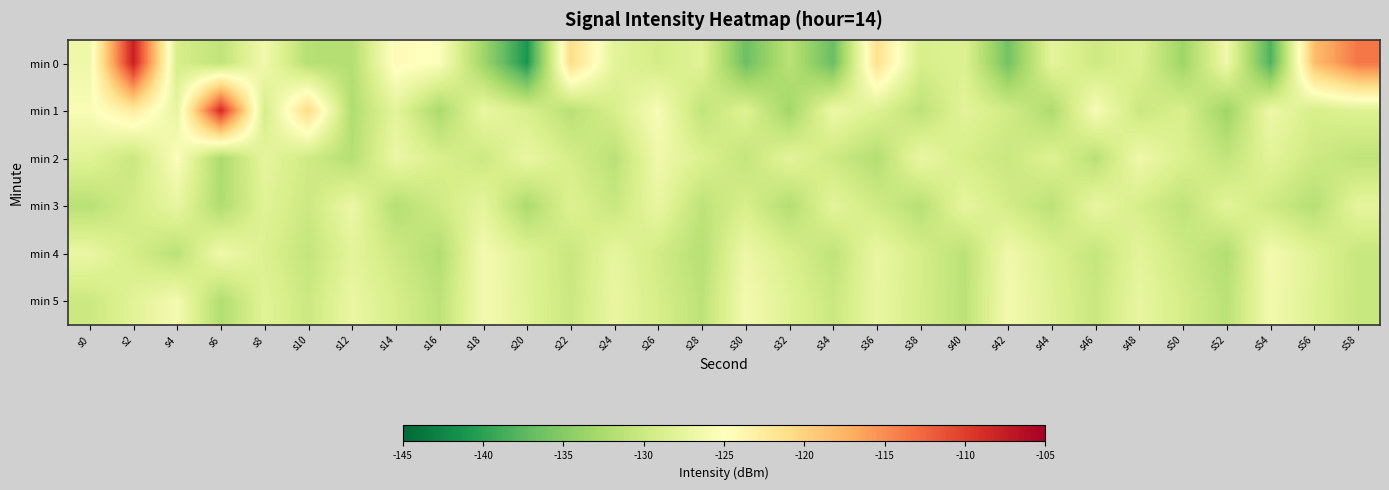

Rank the series at s40 from lowest to highest value.

min 4, min 5, min 2, min 0, min 1, min 3